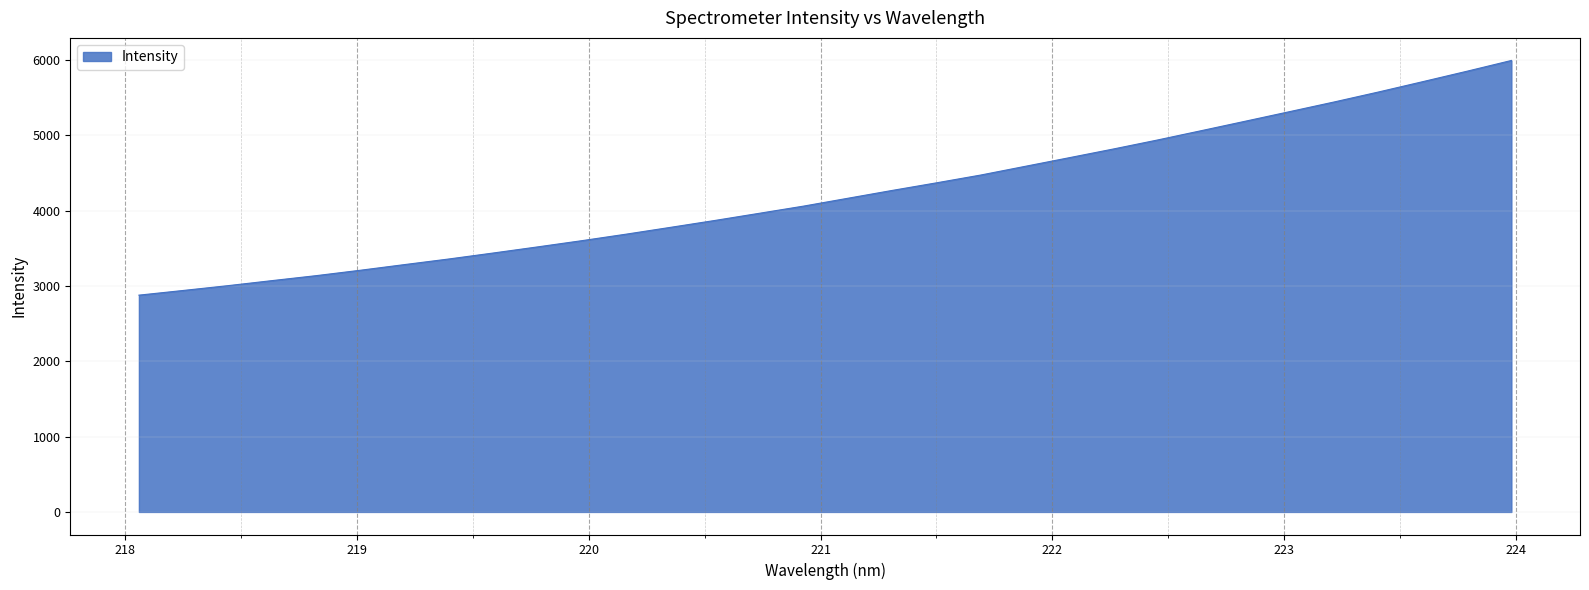

What is the maximum value shown in the chart?

5992.3